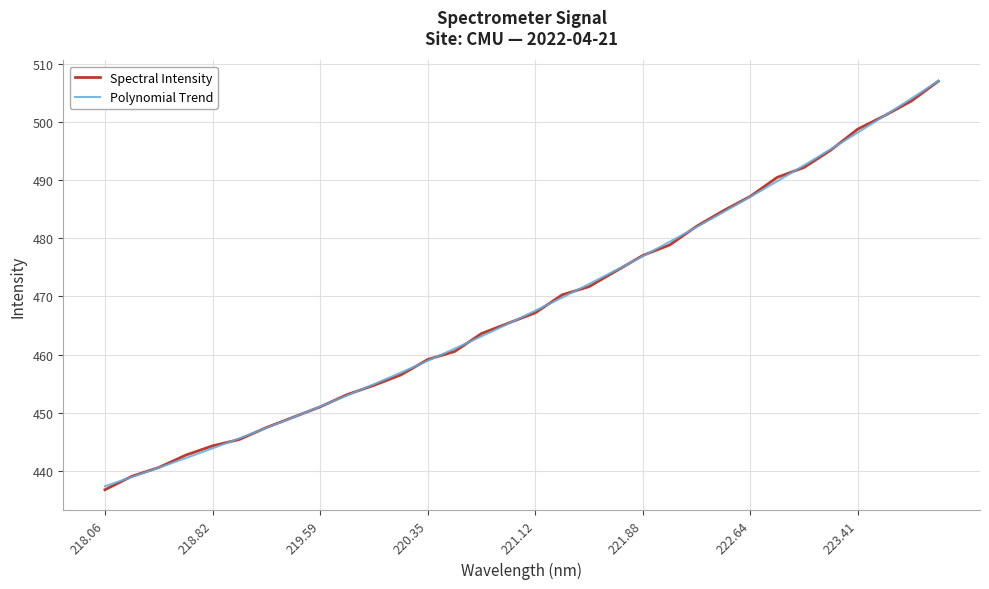

Reading left to right, transcribe all the data shown in this chart.

436.7	439.0	440.5	442.7	444.3	445.4	447.4	449.2	451.0	453.1	454.7	456.5	459.1	460.5	463.6	465.4	467.2	470.3	471.7	474.4	477.1	478.9	482.1	484.8	487.2	490.5	492.2	495.2	498.8	501.1	503.7	507.1